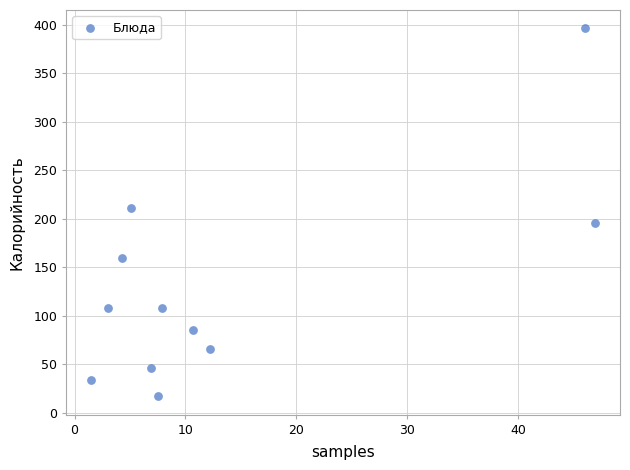

What Y value in the scatter plot is closest to 206?

211.1